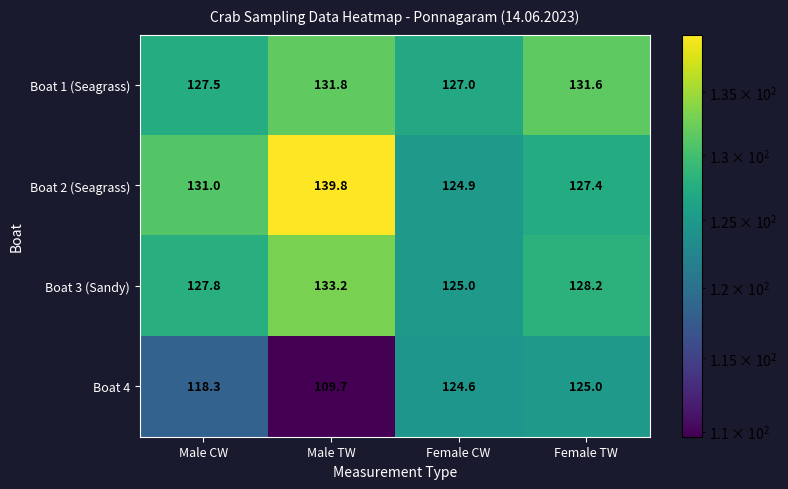

The value of Boat 3 (Sandy) at Male CW is 166.3. True or false?

False